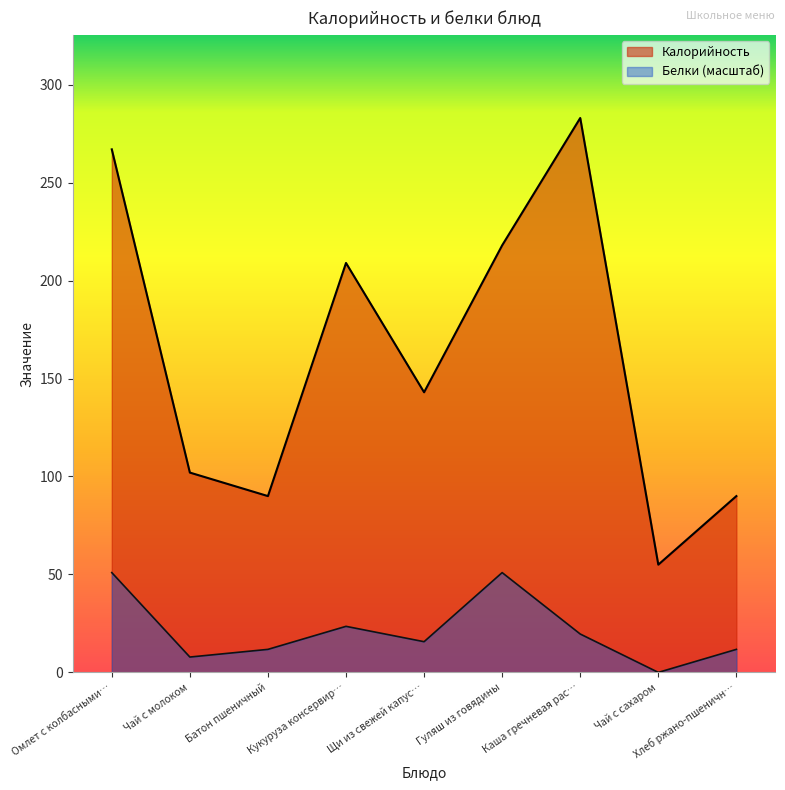

Reading left to right, transcribe all the data shown in this chart.

Калорийность: 267.0	102.0	90.0	209.0	143.0	218.0	283.0	55.0	90.0
Белки: 50.9	7.8	11.8	23.5	15.7	50.9	19.6	0.0	11.8